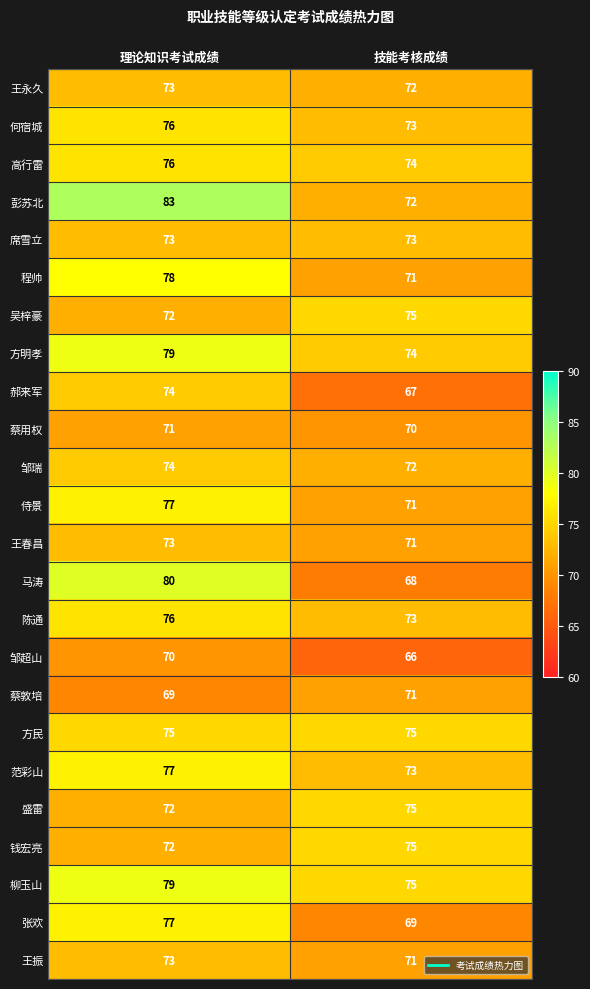

What is the greatest value displayed?

83